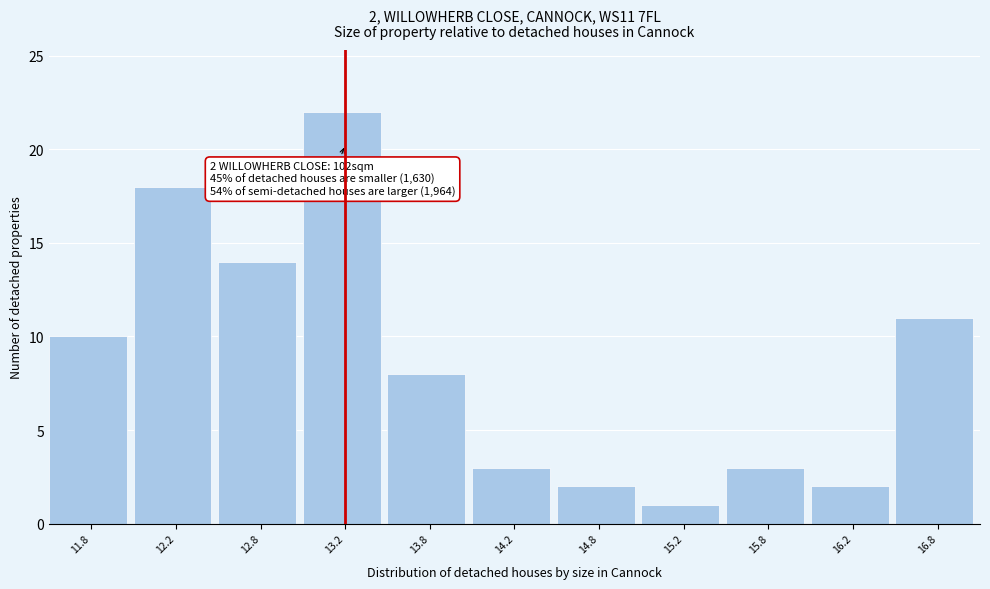

Reading right to left, what are all the values shown in this chart?

16.8=11	16.2=2	15.8=3	15.2=1	14.8=2	14.2=3	13.8=8	13.2=22	12.8=14	12.2=18	11.8=10